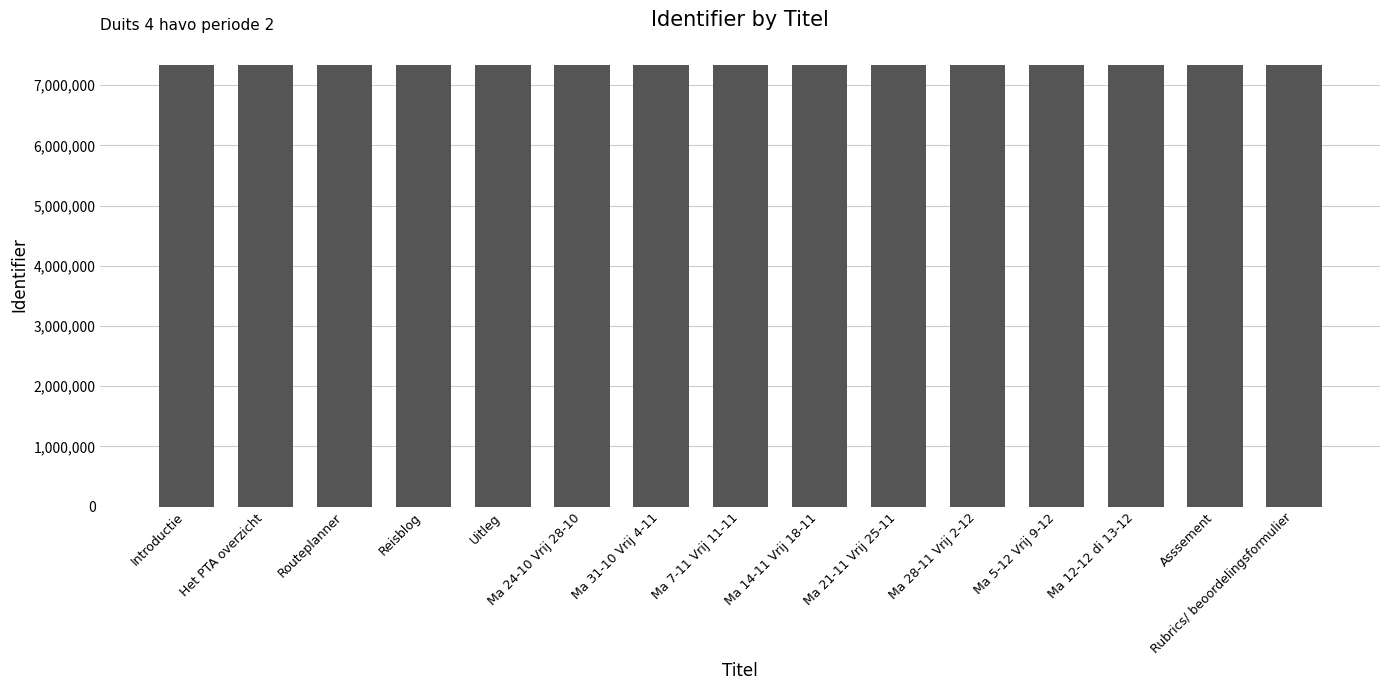

What is the maximum value shown in the chart?

7339123